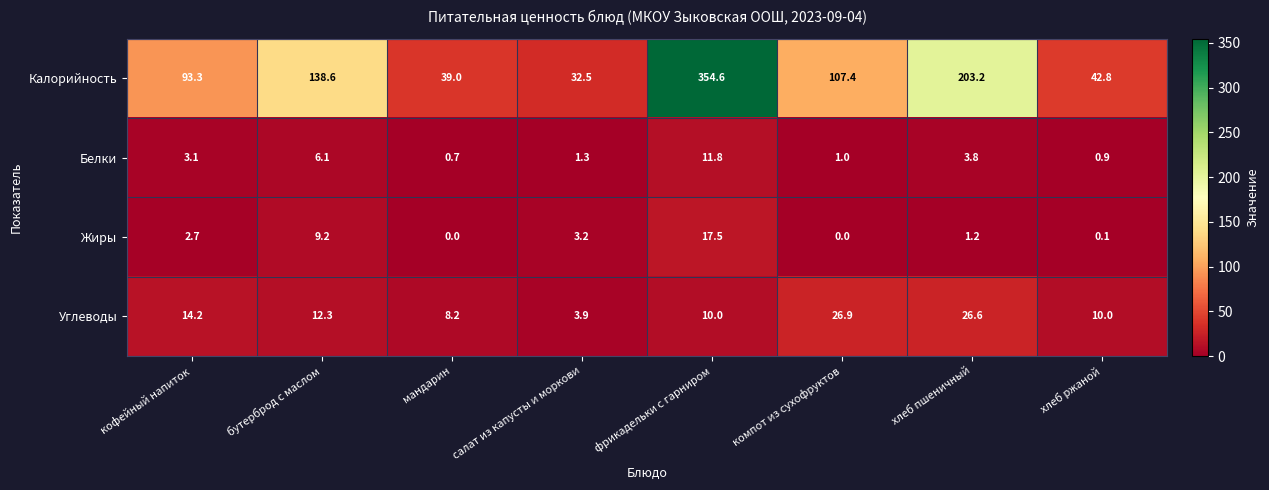

What is the total value across all series at бутерброд с маслом?

166.2